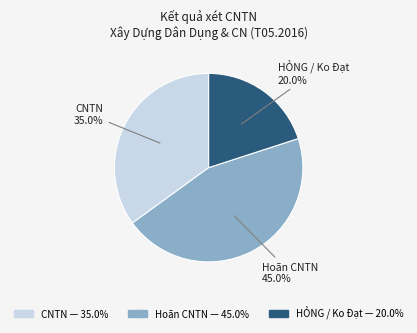

Which slice is the largest?

Hoãn CNTN